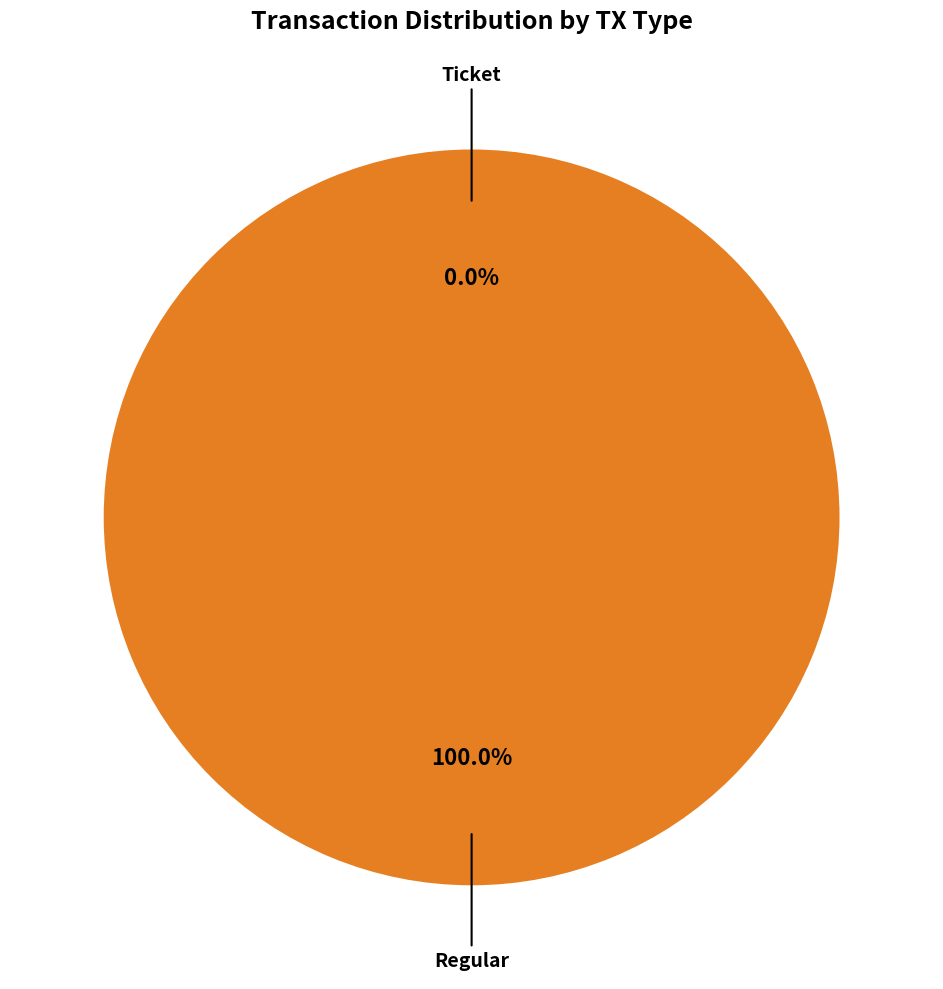

How many slices are in this pie chart?

2